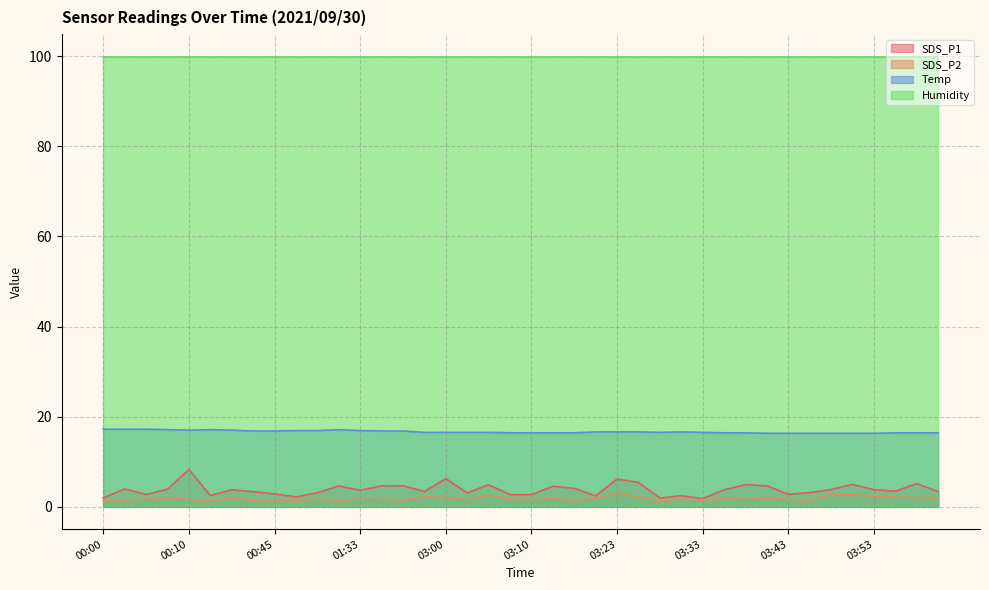

What is the lowest value of the Temp series?

16.3